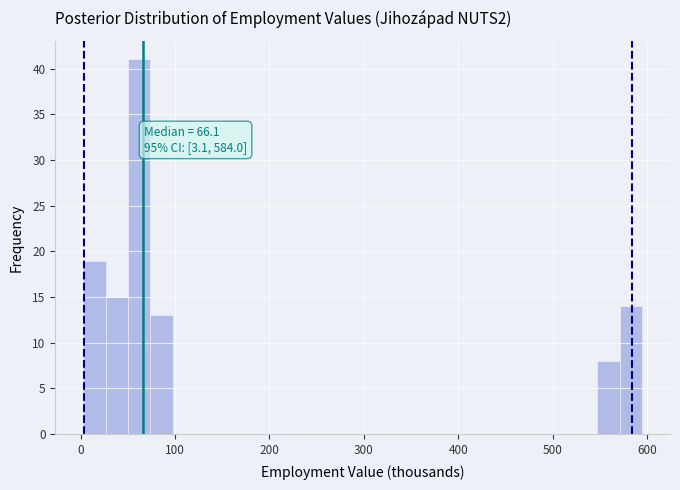

Around what value on the x-axis is the tallest bar? Give the approximate position of its centre, as read against the axis.

60